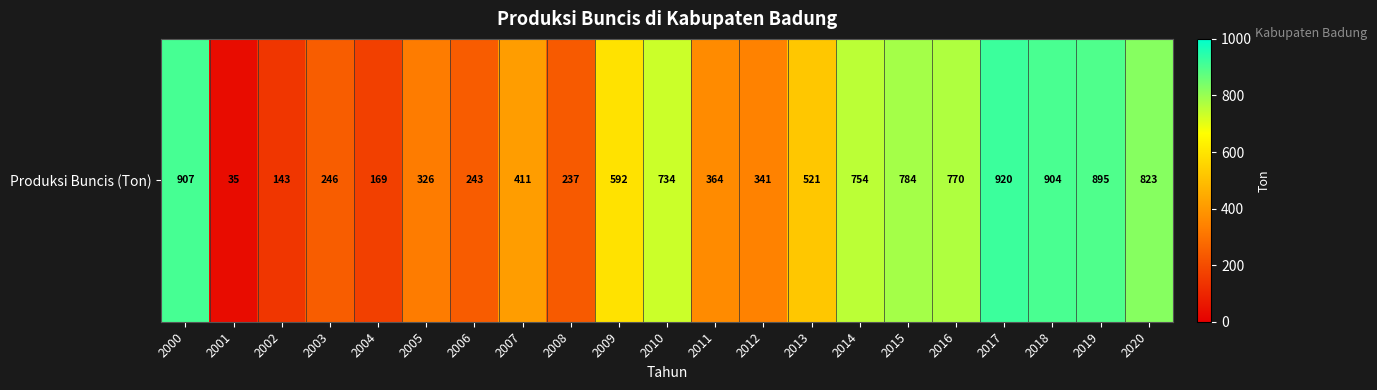

Which category has the lowest value across all series?

2001